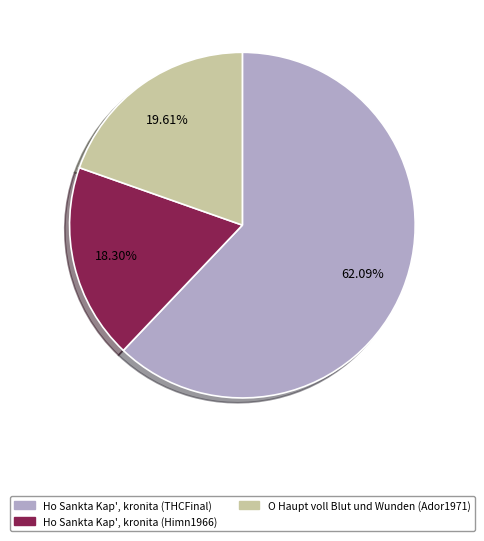

To the nearest percent, what is the combined percentage of Ho Sankta Kap', kronita (THCFinal) and Ho Sankta Kap', kronita (Himn1966)?

80%